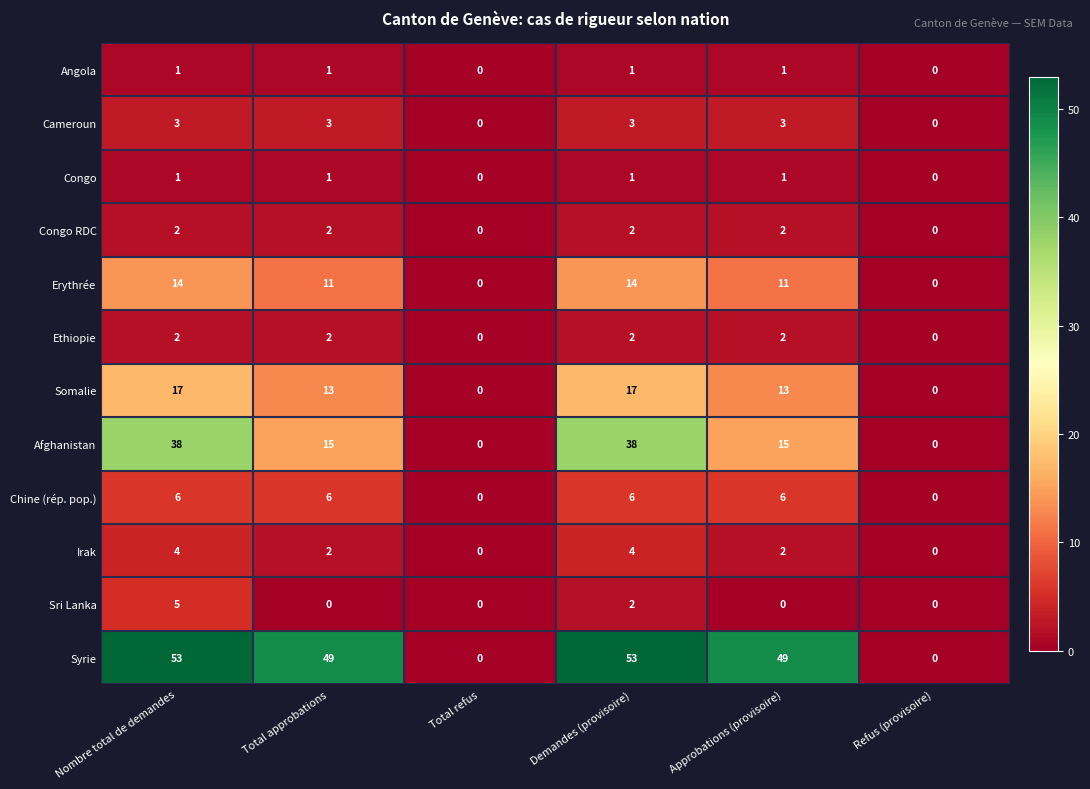

Is it true that Chine (rép. pop.) equals 4 at Approbations (provisoire)?

False